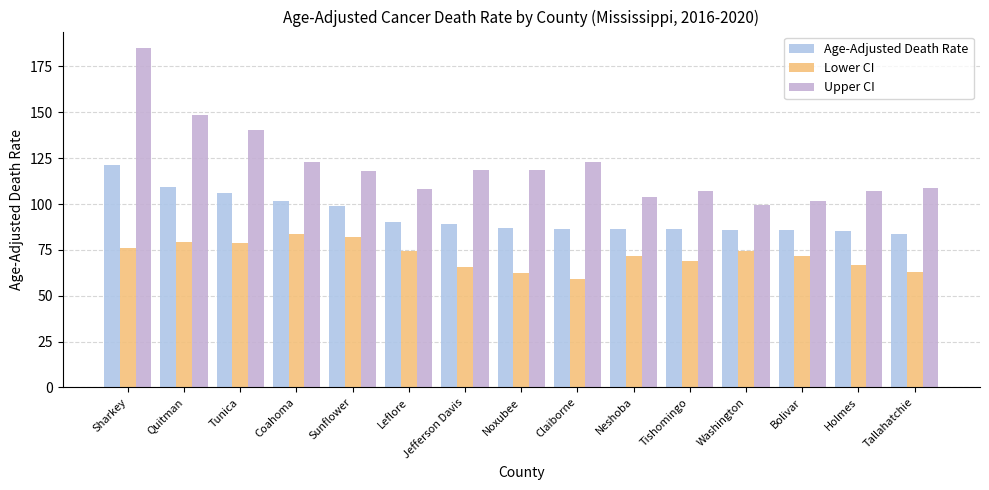

What is the spread (max minus min) of values at Leflore?

33.4